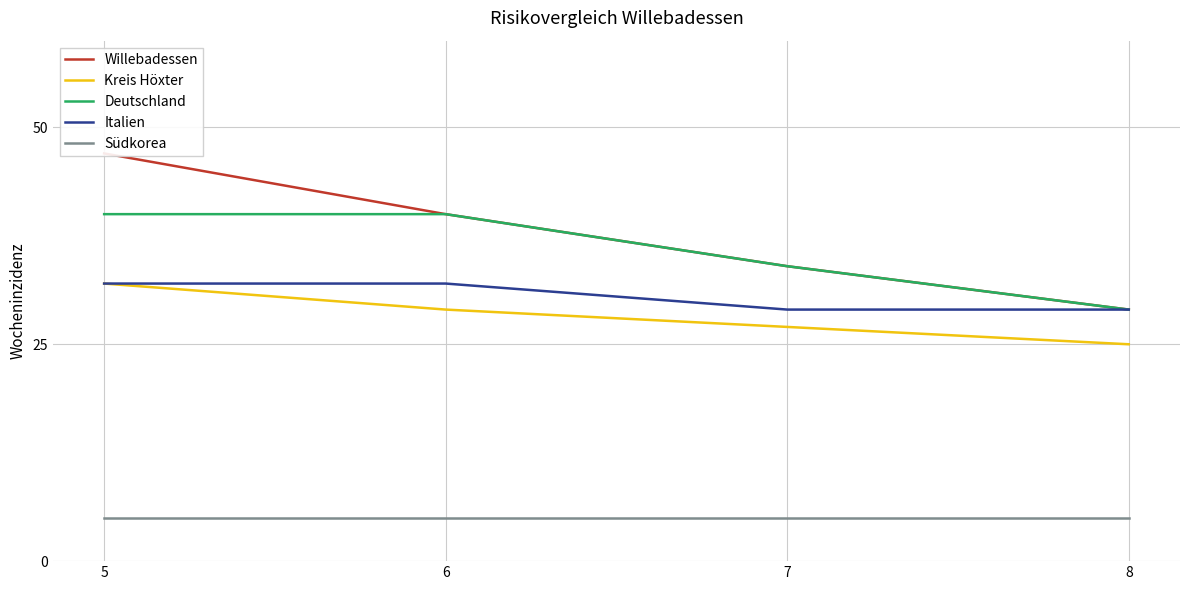

Rank the series at 8 from lowest to highest value.

Südkorea, Kreis Höxter, Willebadessen, Deutschland, Italien